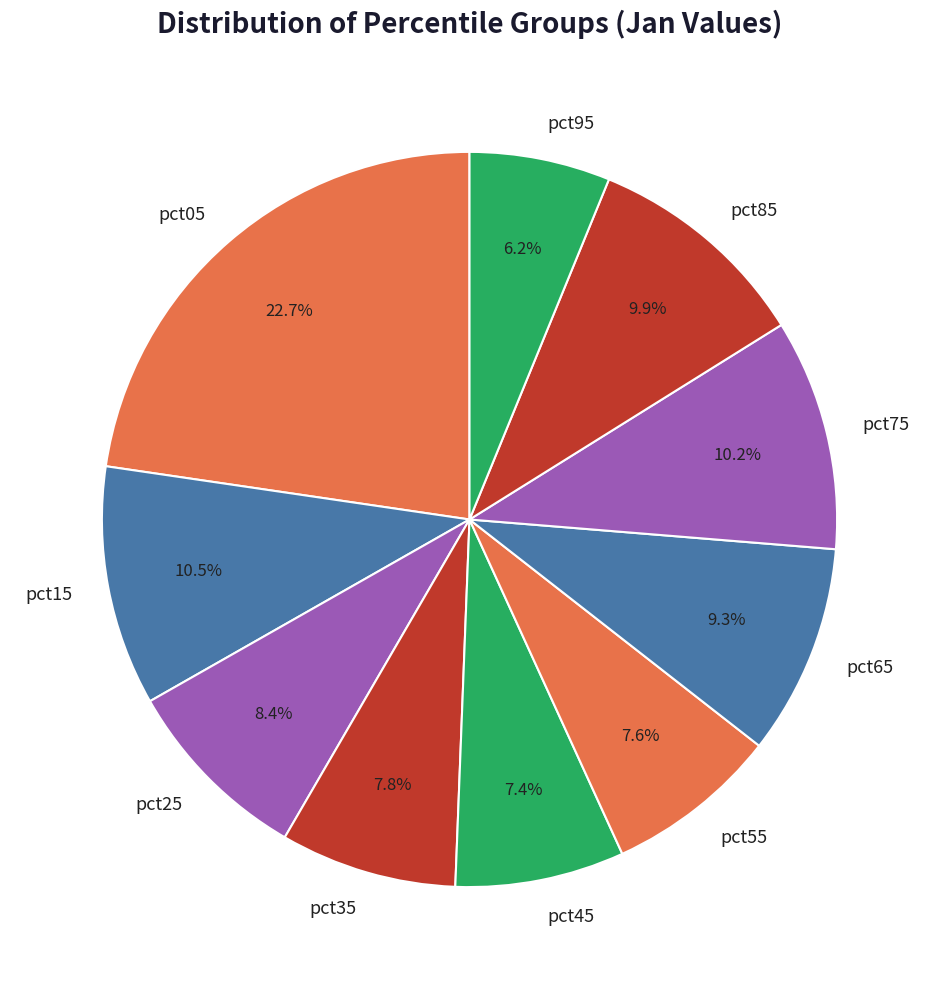

What is the smallest slice in the pie chart?

pct95